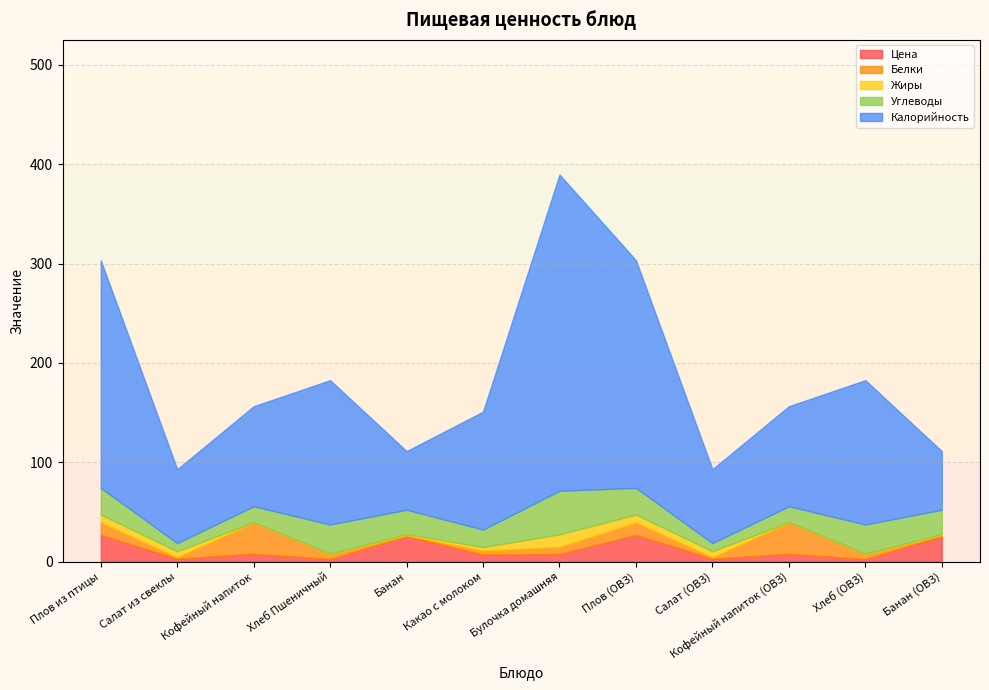

What is the spread (max minus min) of values at Салат из свеклы?

72.8